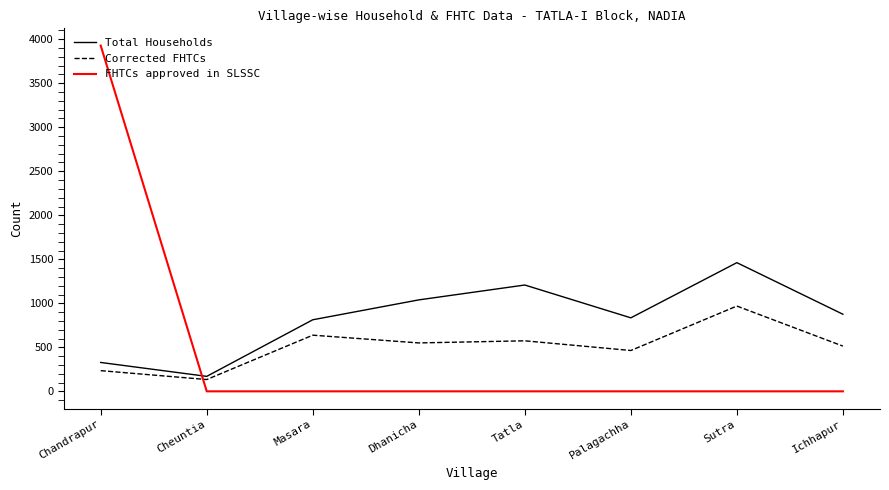

Which series has the largest total across all categories?

Total Households